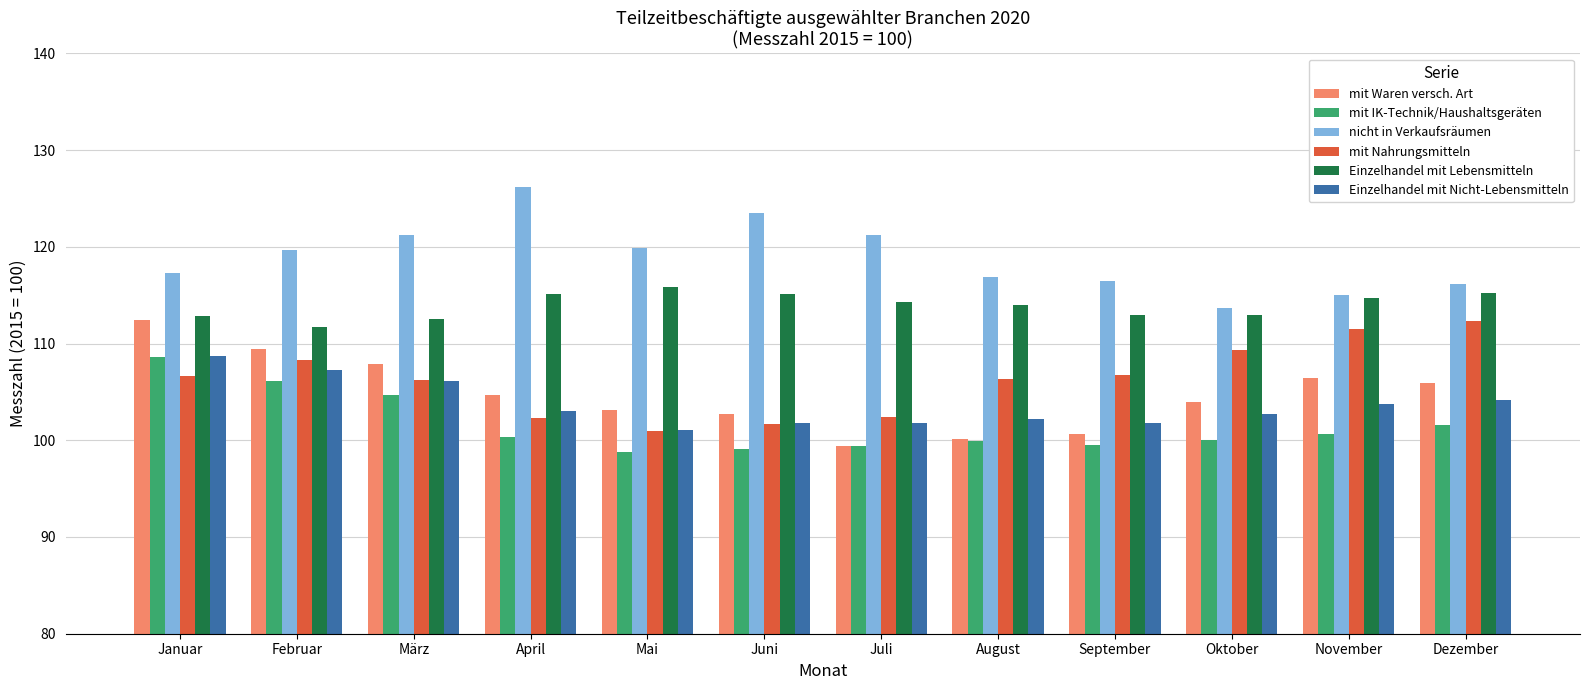

What is the difference between the maximum and minimum values in the nicht in Verkaufsräumen series?

12.5